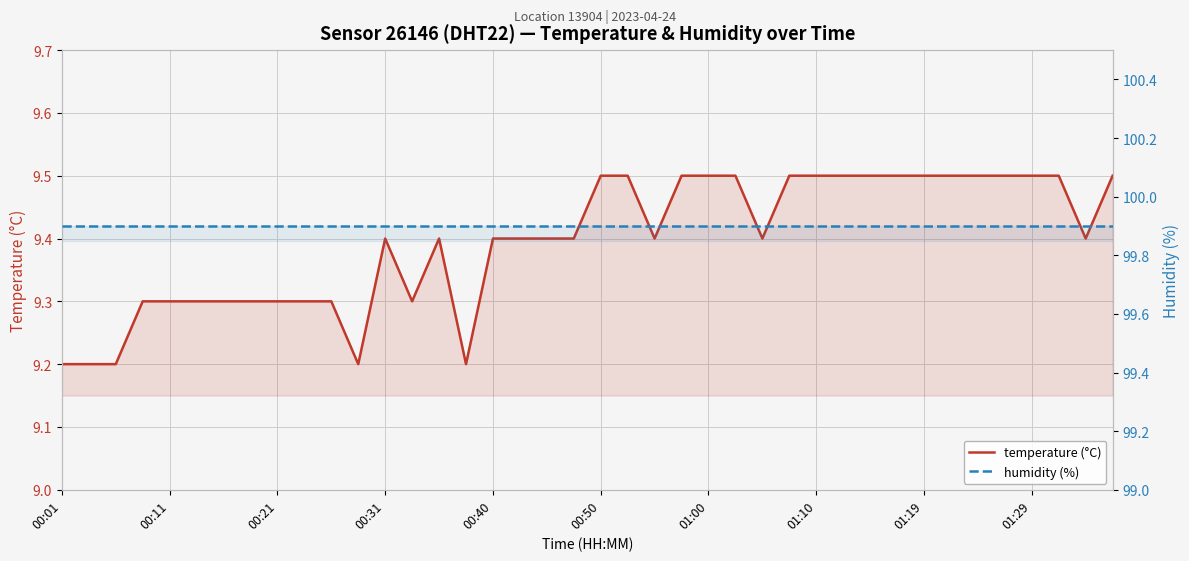

How many lines are shown in the chart?

2